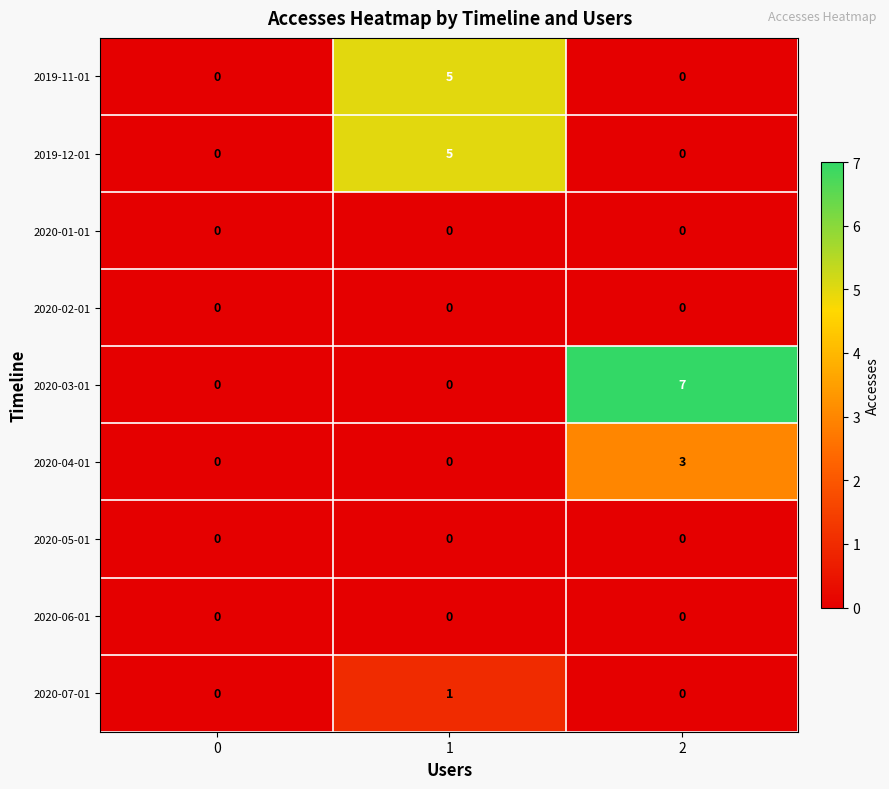

At how many categories does at least one series exceed 3?

2